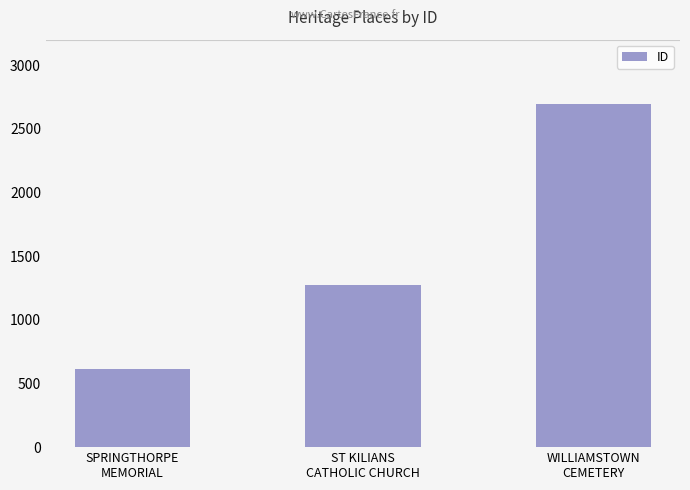

What is the sum of all values?

4586